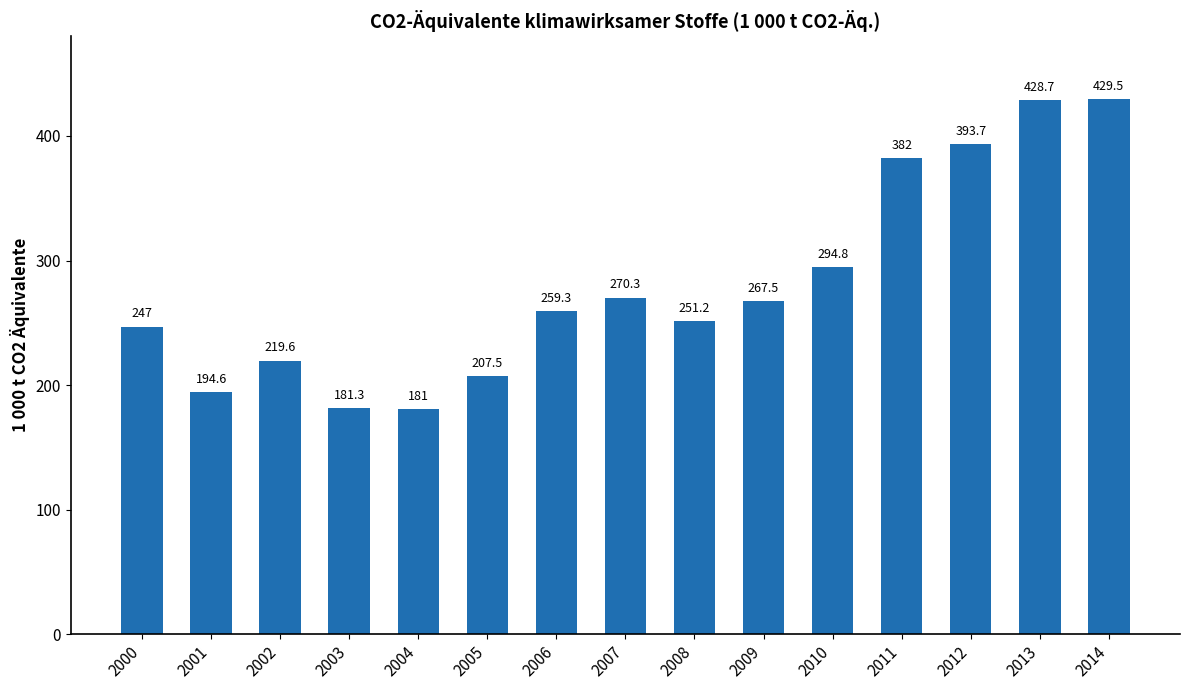

What is the average value?

280.5